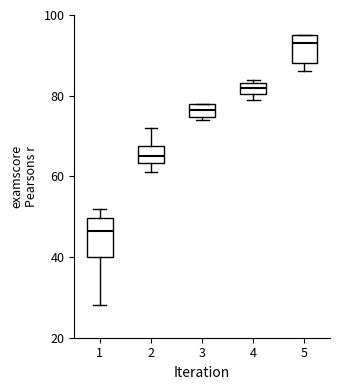

Which box has the lowest median line?

1